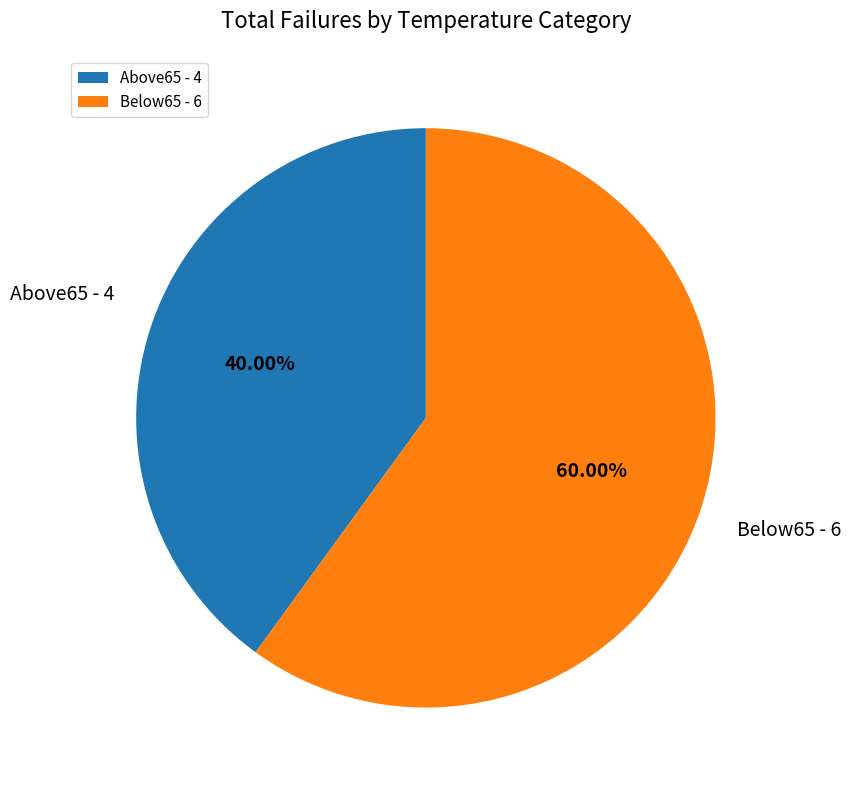

The Below65 slice represents 50% of the pie. True or false?

False